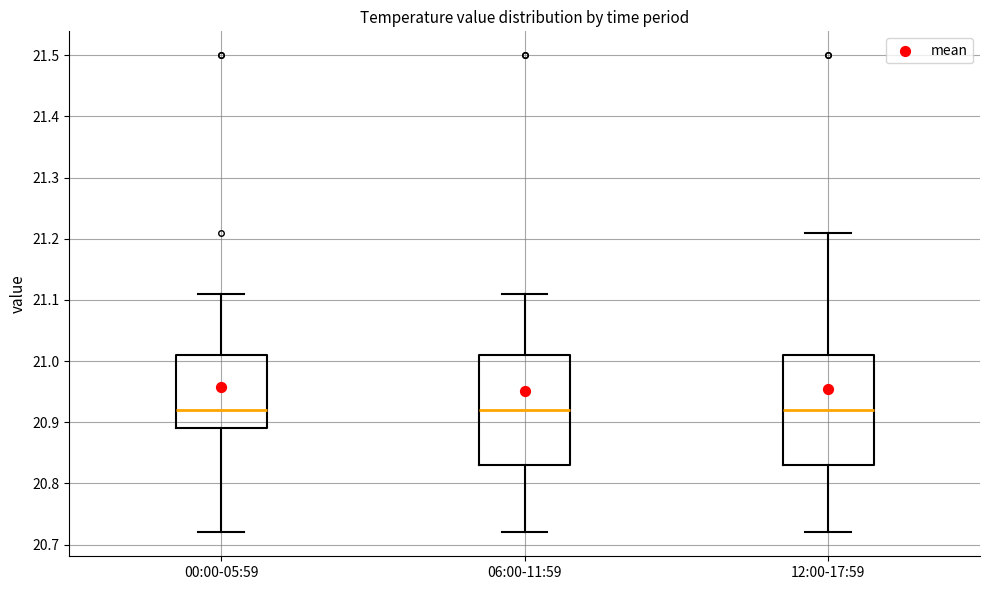

Reading left to right, transcribe this box plot: for each box, give where its median line is, the range the box spans, and where its two whiskers end, as read against the y-axis. The values are not printed on the chart, so give them approximately, as read against the axis.

00:00-05:59: median 20.92, box 20.89 to 21.01, whiskers 20.72 to 21.11
06:00-11:59: median 20.92, box 20.83 to 21.01, whiskers 20.72 to 21.11
12:00-17:59: median 20.92, box 20.83 to 21.01, whiskers 20.72 to 21.21